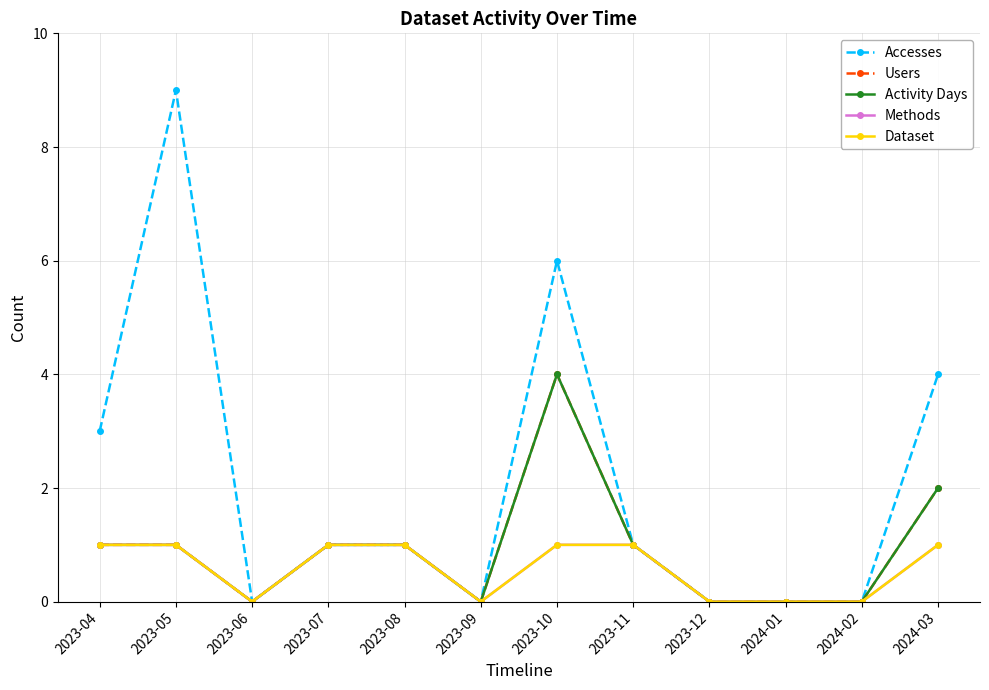

Rank the series at 2023-10 from lowest to highest value.

Methods, Dataset, Users, Activity Days, Accesses